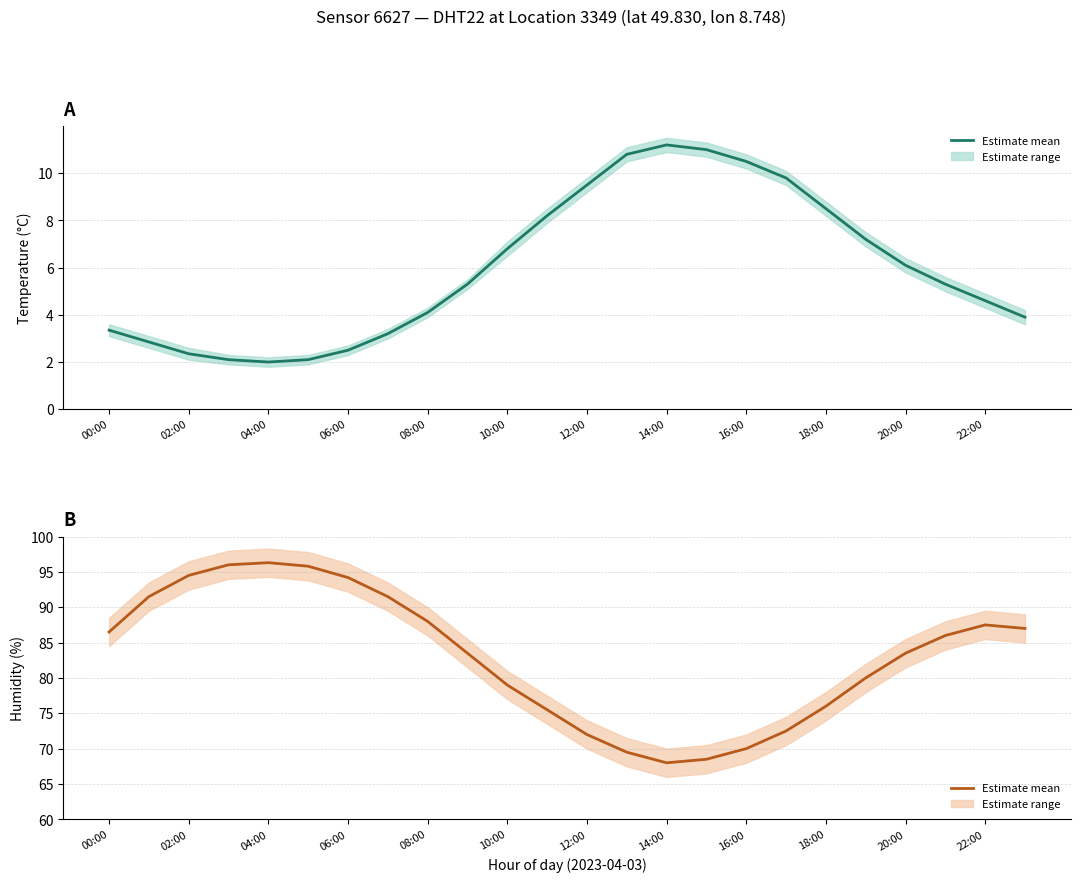

Which series has the widest spread of values?

Humidity (mean)